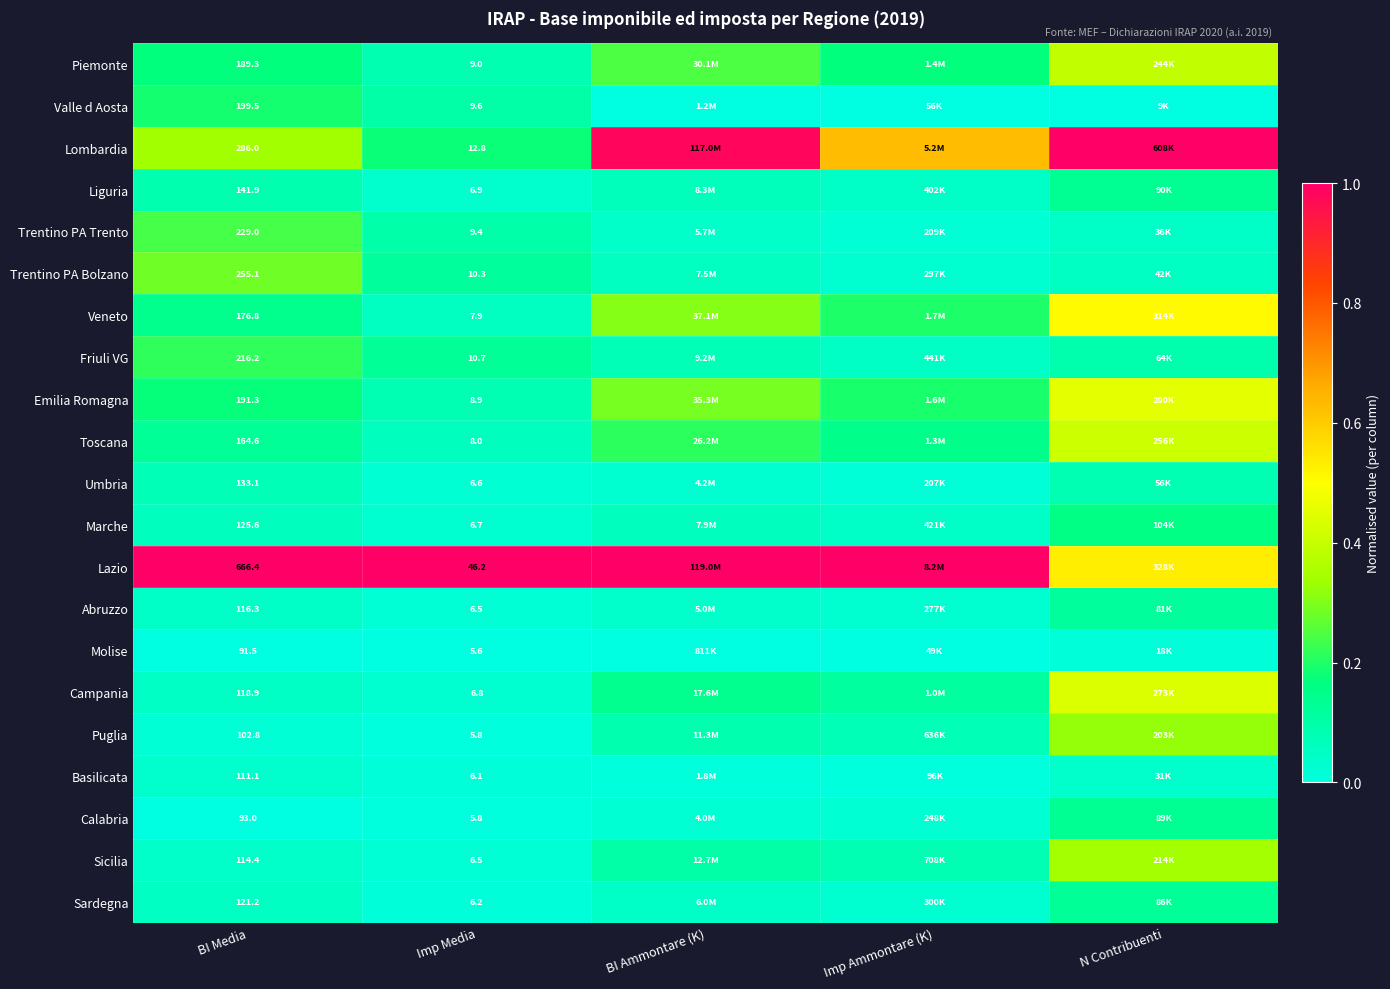

At BI Media, list the series in order from largest to smallest.

Lazio, Lombardia, Trentino PA Bolzano, Trentino PA Trento, Friuli VG, Valle d Aosta, Emilia Romagna, Piemonte, Veneto, Toscana, Liguria, Umbria, Marche, Sardegna, Campania, Abruzzo, Sicilia, Basilicata, Puglia, Calabria, Molise